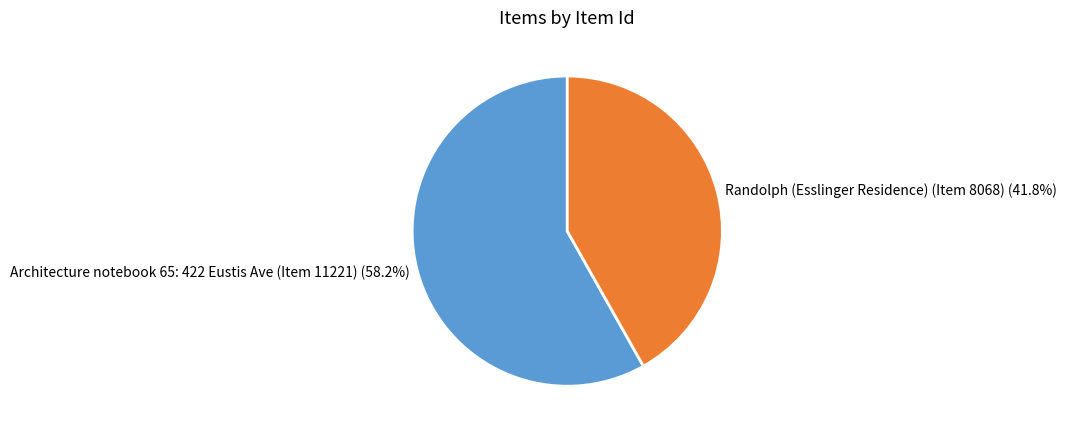

How many slices are in this pie chart?

2